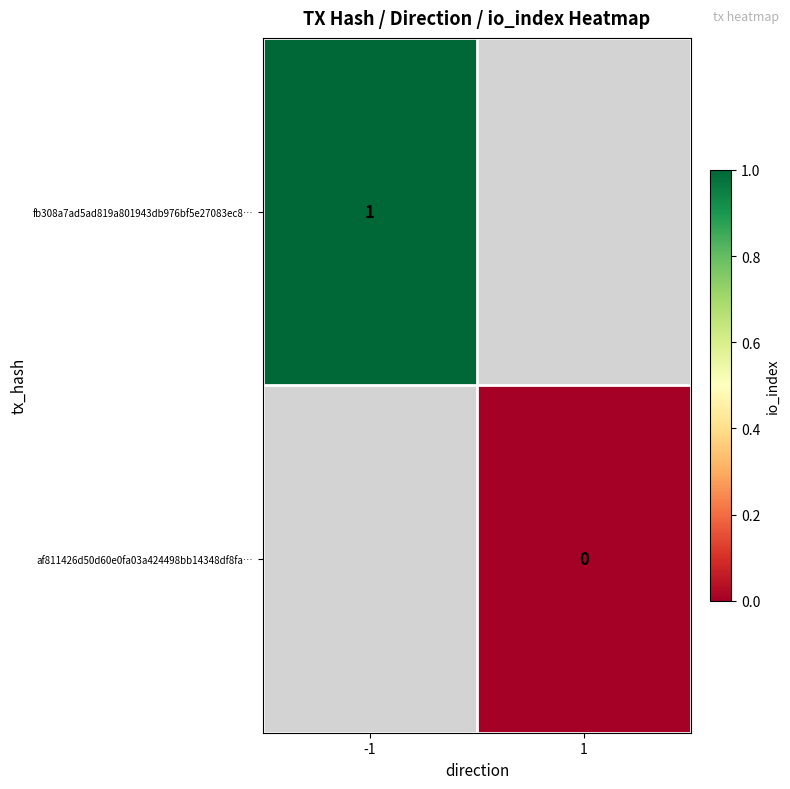

What is the maximum value shown in the chart?

1.0